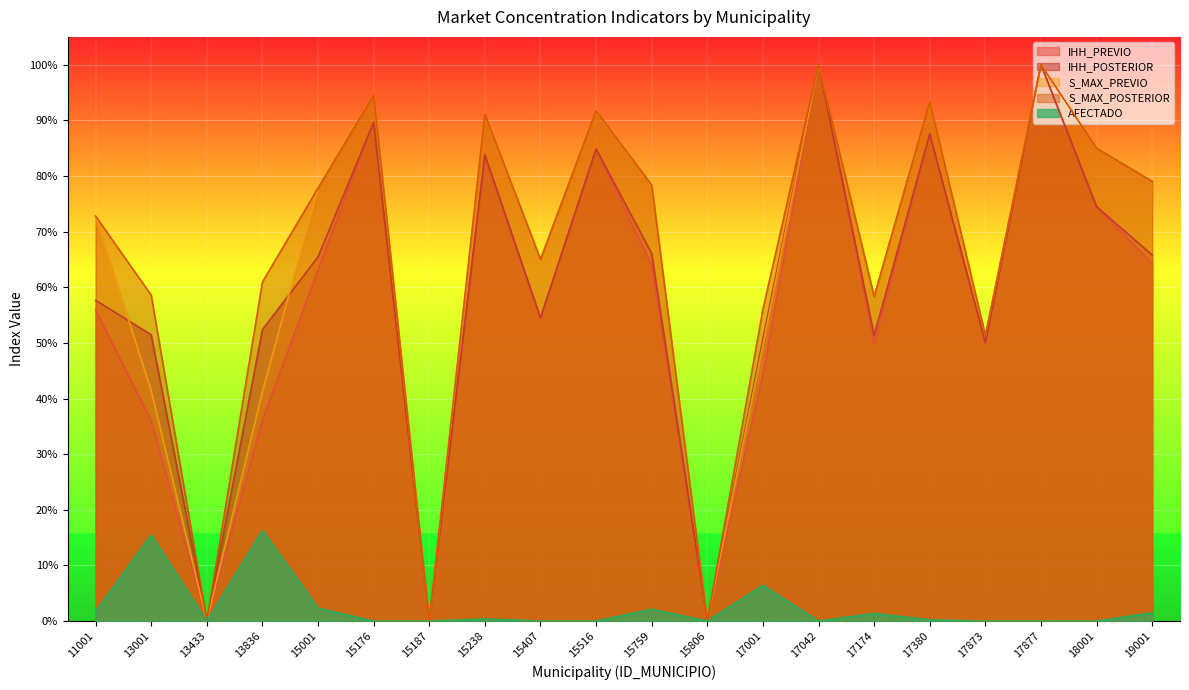

True or false: S_MAX_PREVIO has a value of 0.9 at 15516.

True